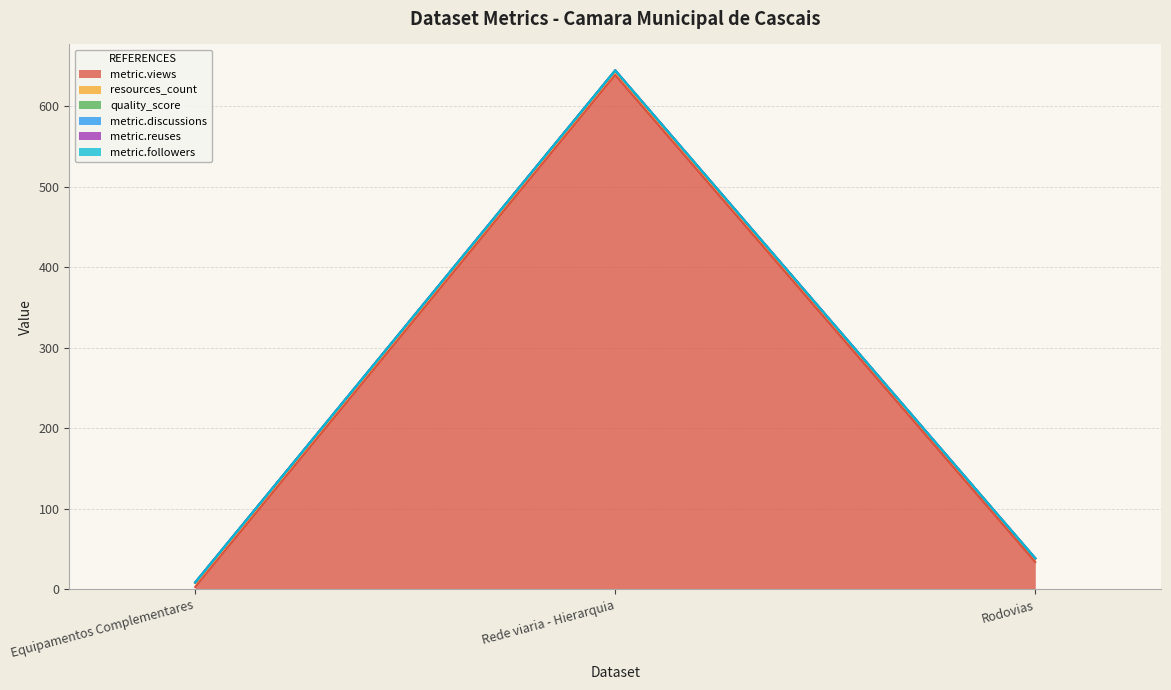

Reading left to right, extract all data points from this chart.

metric.views: 3.0	639.0	34.0
resources_count: 5.0	5.0	4.0
quality_score: 0.7	0.7	0.7
metric.discussions: 0.0	0.0	0.0
metric.reuses: 0.0	0.0	0.0
metric.followers: 0.0	0.0	0.0